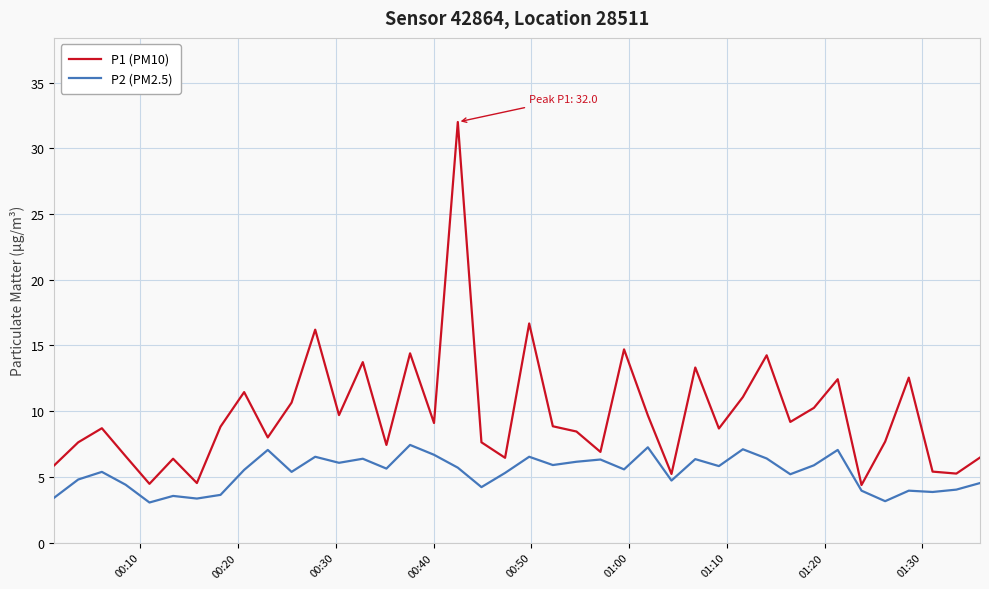

What is the maximum value shown in the chart?

32.0